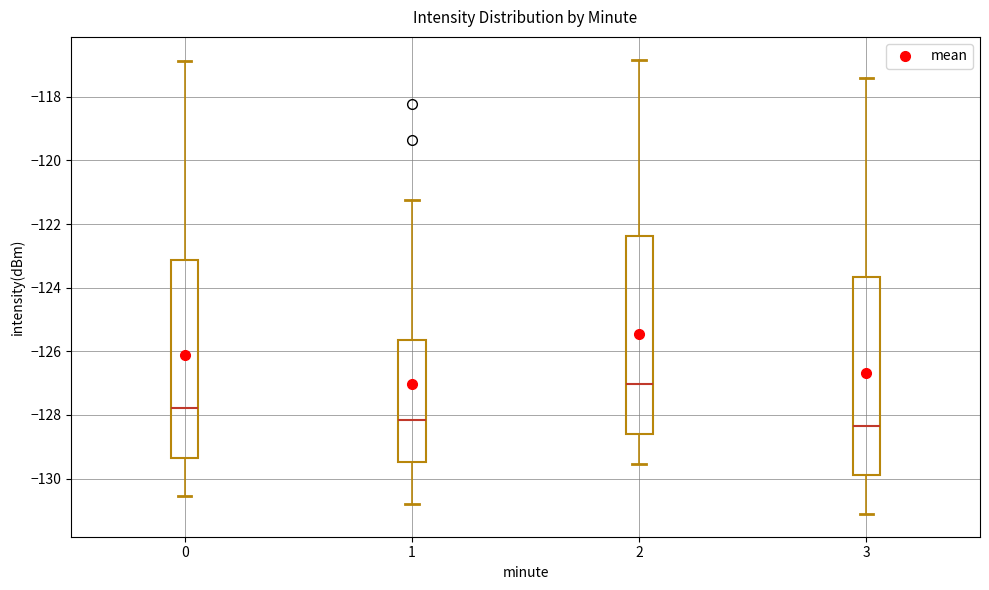

Reading left to right, transcribe this box plot: for each box, give where its median line is, the range the box spans, and where its two whiskers end, as read against the y-axis. The values are not printed on the chart, so give them approximately, as read against the axis.

0: median -127.8, box -129.4 to -123.2, whiskers -130.6 to -116.8
1: median -128.2, box -129.4 to -125.6, whiskers -130.8 to -121.2
2: median -127.0, box -128.6 to -122.4, whiskers -129.6 to -116.8
3: median -128.4, box -129.8 to -123.6, whiskers -131.2 to -117.4